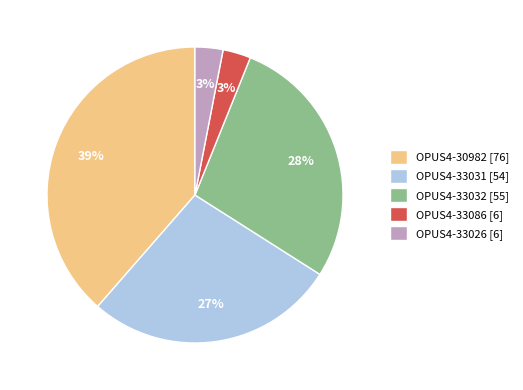

Combined, do OPUS4-33031 and OPUS4-33032 account for over 50%?

Yes